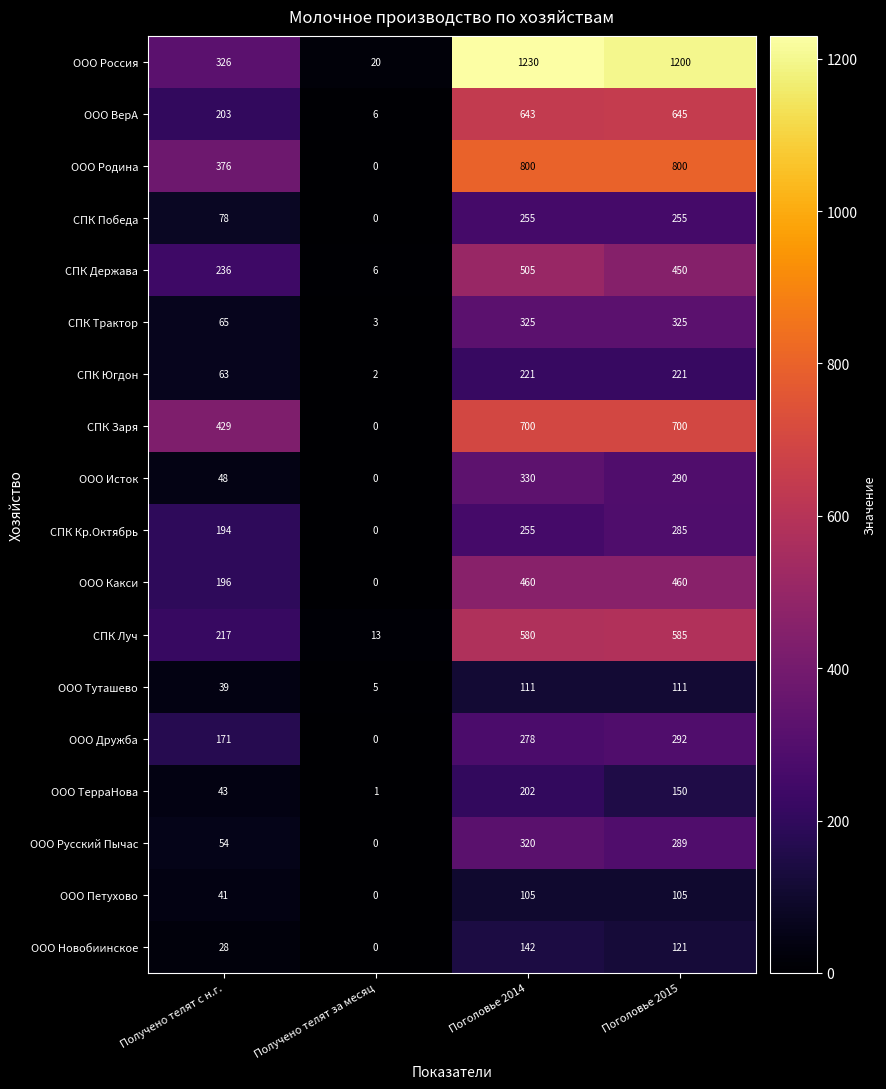

Is it true that СПК Заря equals 700 at Поголовье 2014?

True